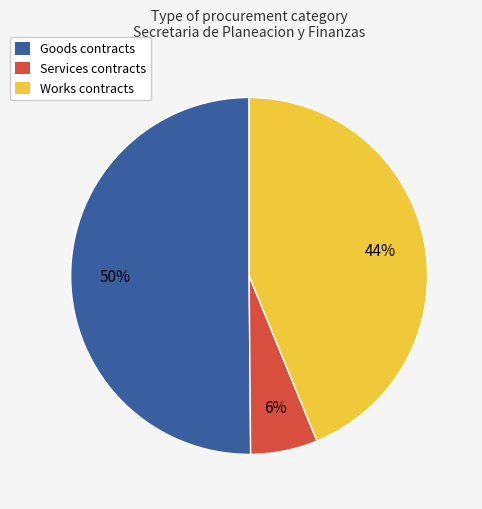

To the nearest percent, what is the difference between the largest and smallest slice percentages?

44%